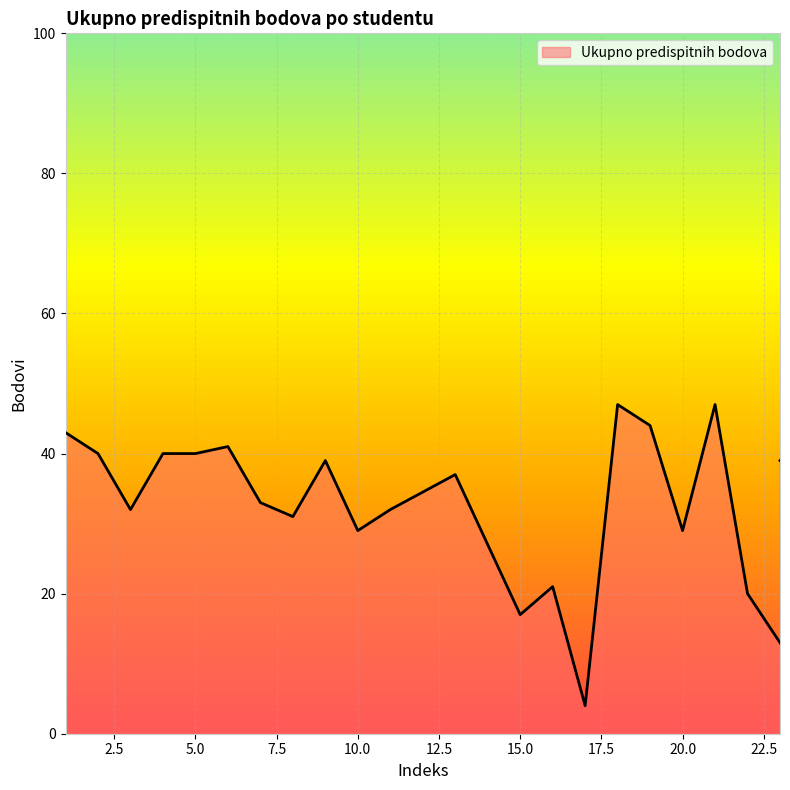

What is the label of the 24th point from the left?

26